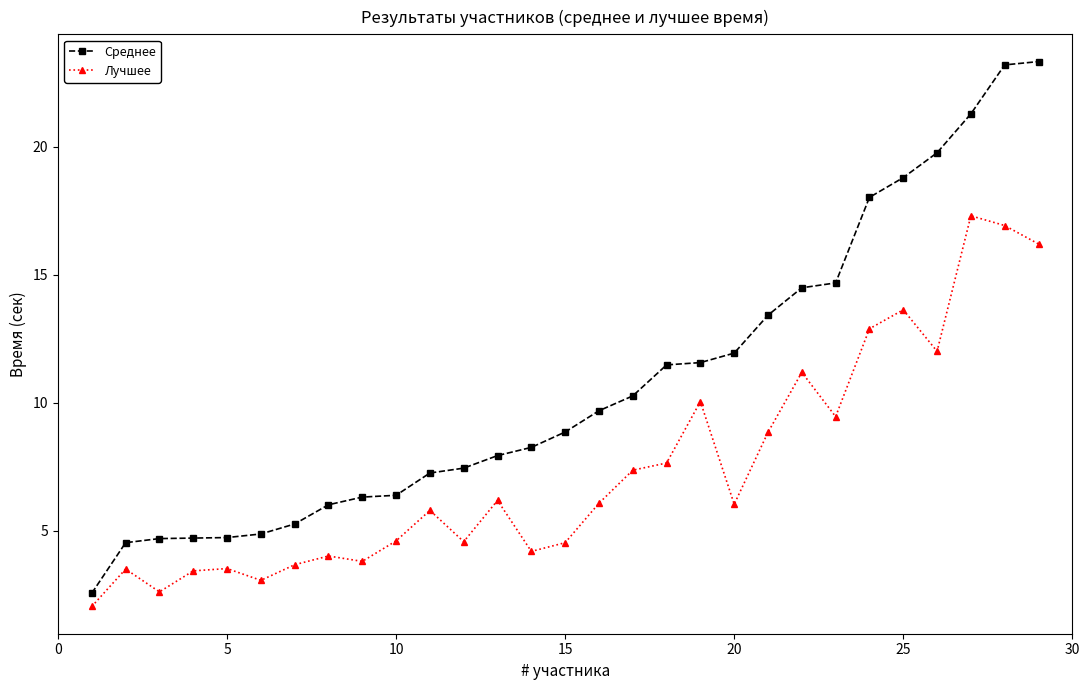

What is the value of the Лучшее point at the 11th from the left?

5.8